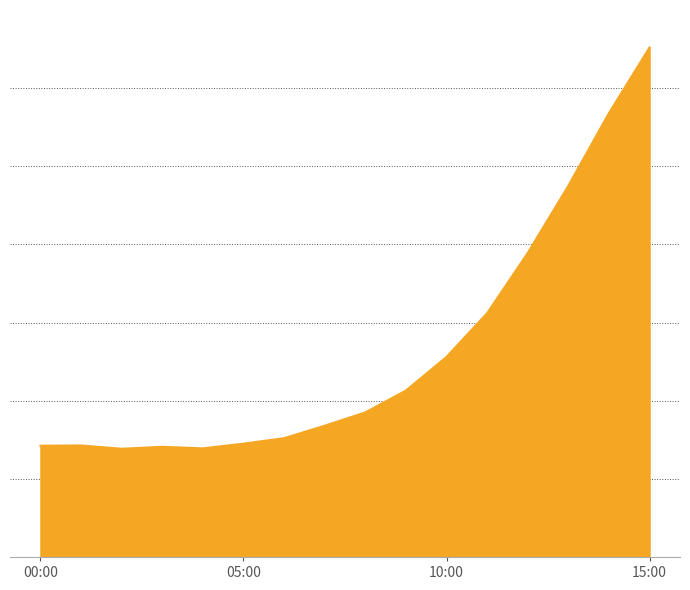

Does the chart have visible grid lines?

Yes